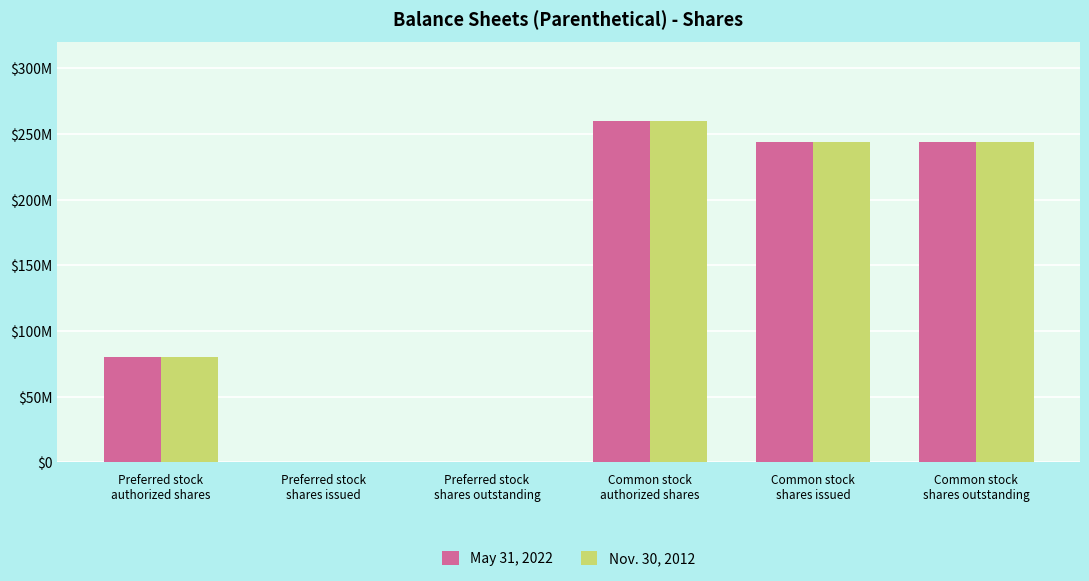

What are all the series names shown in the legend?

May 31, 2022, Nov. 30, 2012